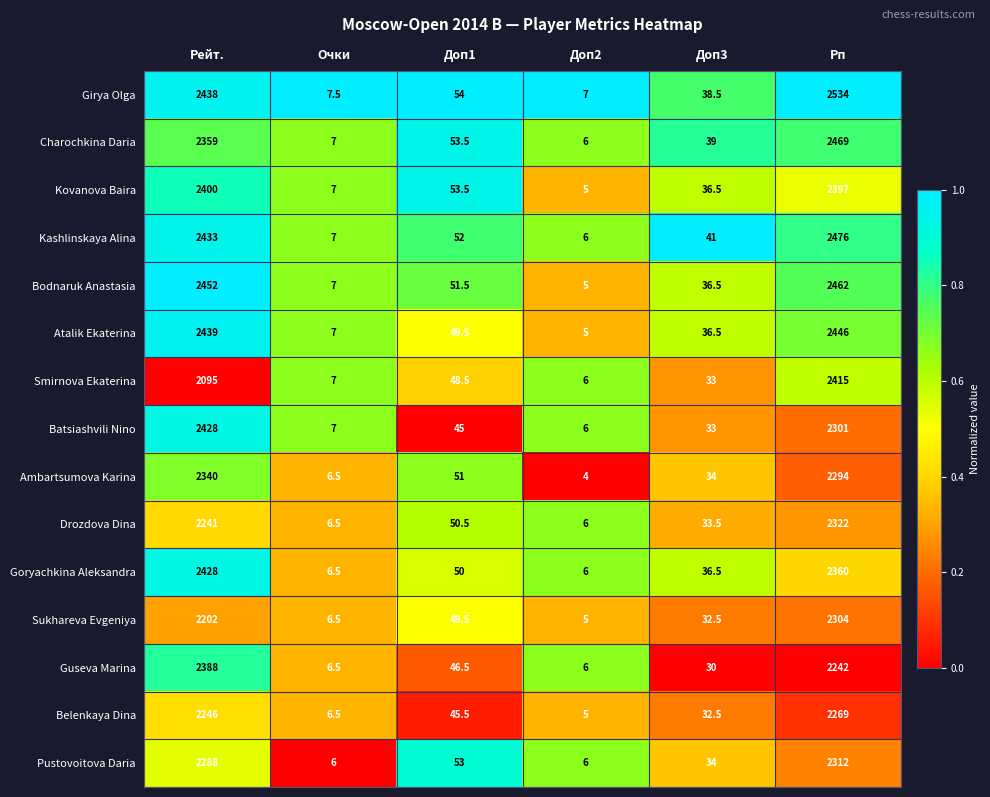

Rank the categories by Sukhareva Evgeniya value from lowest to highest.

Доп2, Очки, Доп3, Доп1, Рейт., Рп